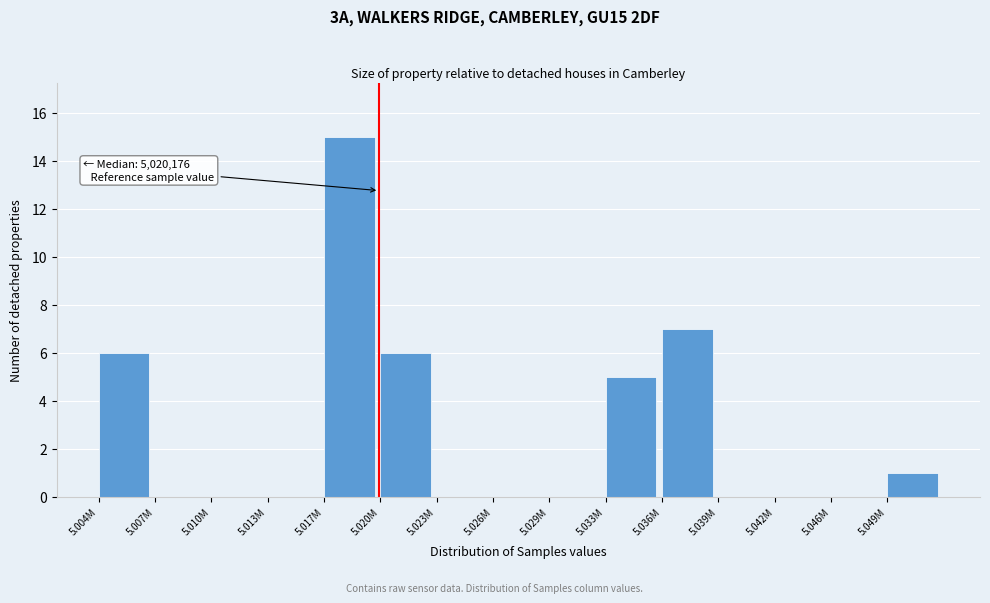

Reading left to right, transcribe all the data shown in this chart.

5.004M=6	5.007M=0	5.010M=0	5.013M=0	5.017M=15	5.020M=6	5.023M=0	5.026M=0	5.029M=0	5.033M=5	5.036M=7	5.039M=0	5.042M=0	5.046M=0	5.049M=1